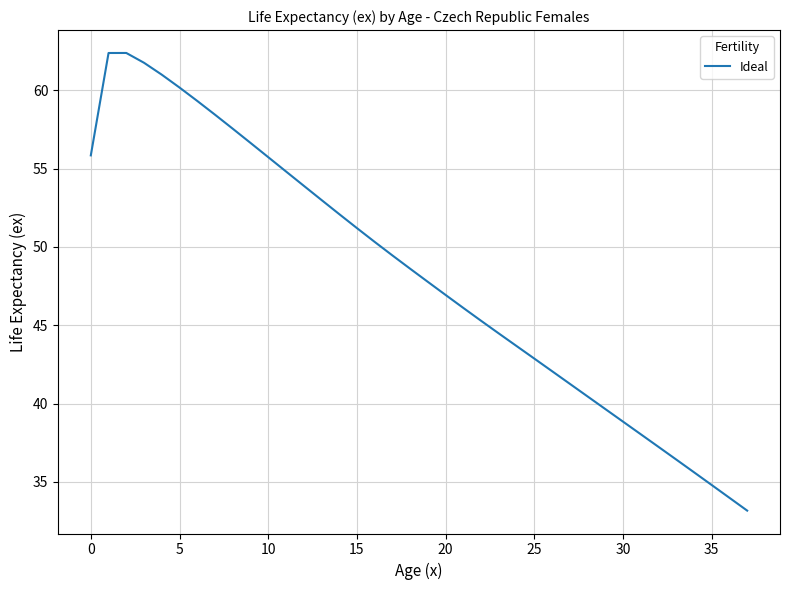

What is the difference between the maximum and minimum values?

29.2